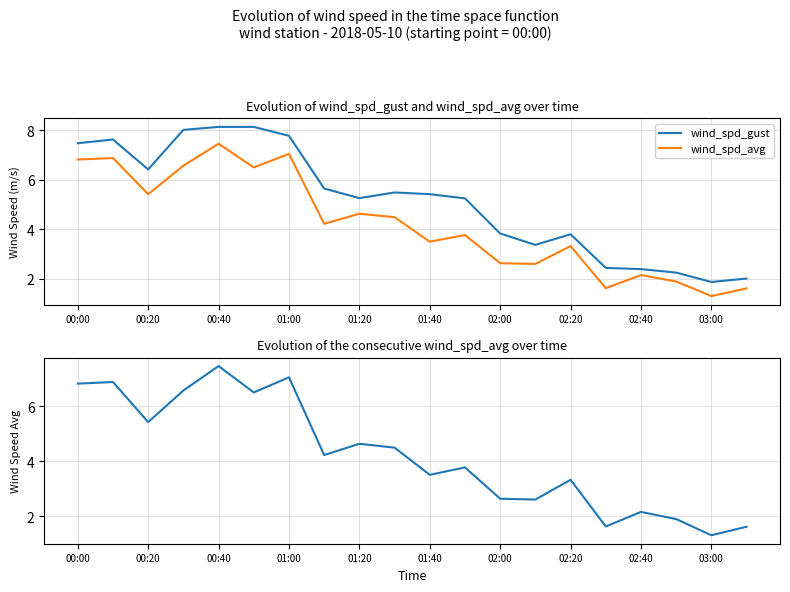

How many lines are shown in the chart?

2